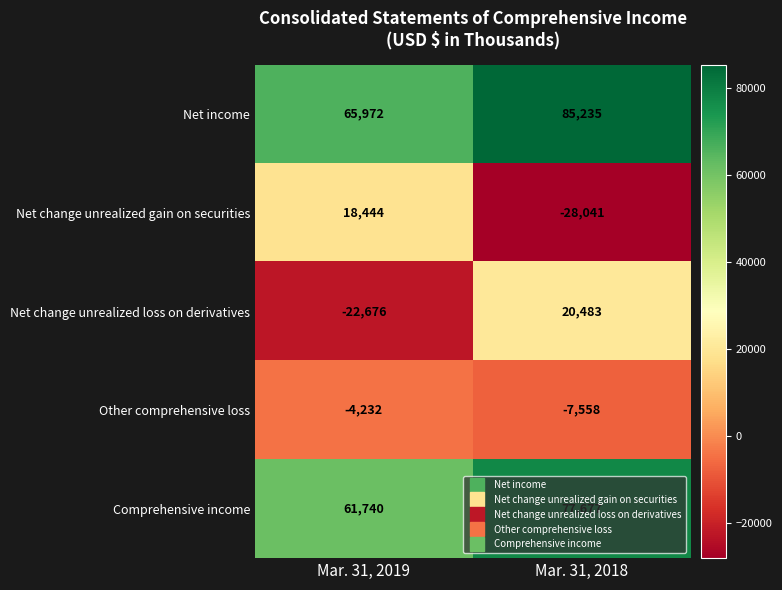

At which category is the sum across all series the highest?

Mar. 31, 2018